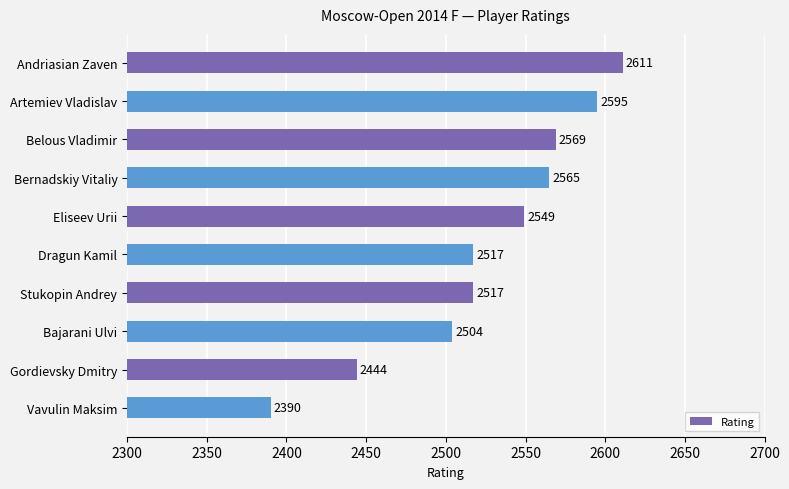

The chart shows a value of 3821 at Dragun Kamil. True or false?

False